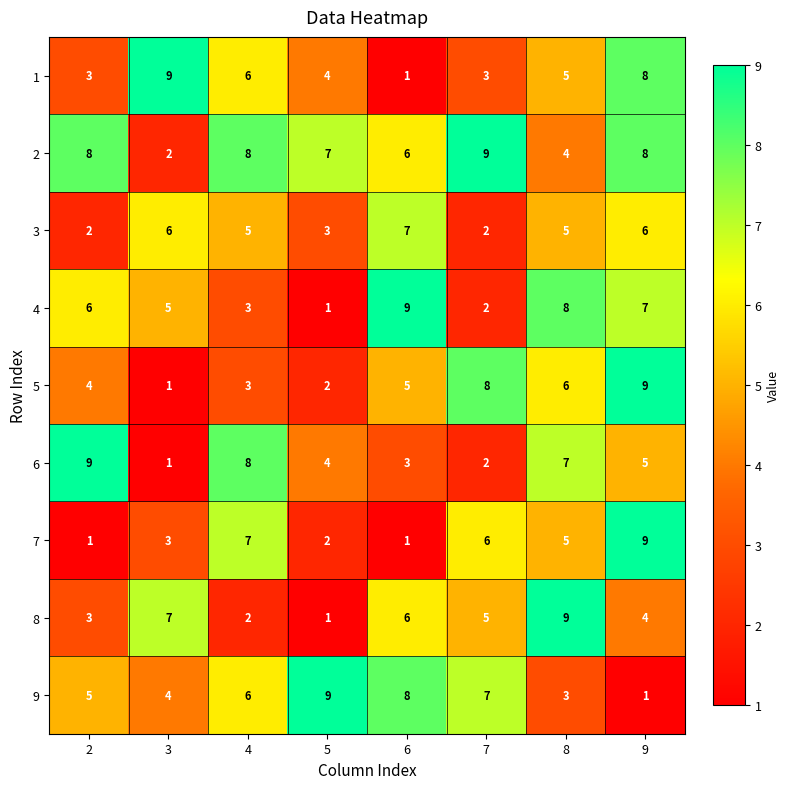

What is the difference between the maximum and minimum values in the 2 series?

7